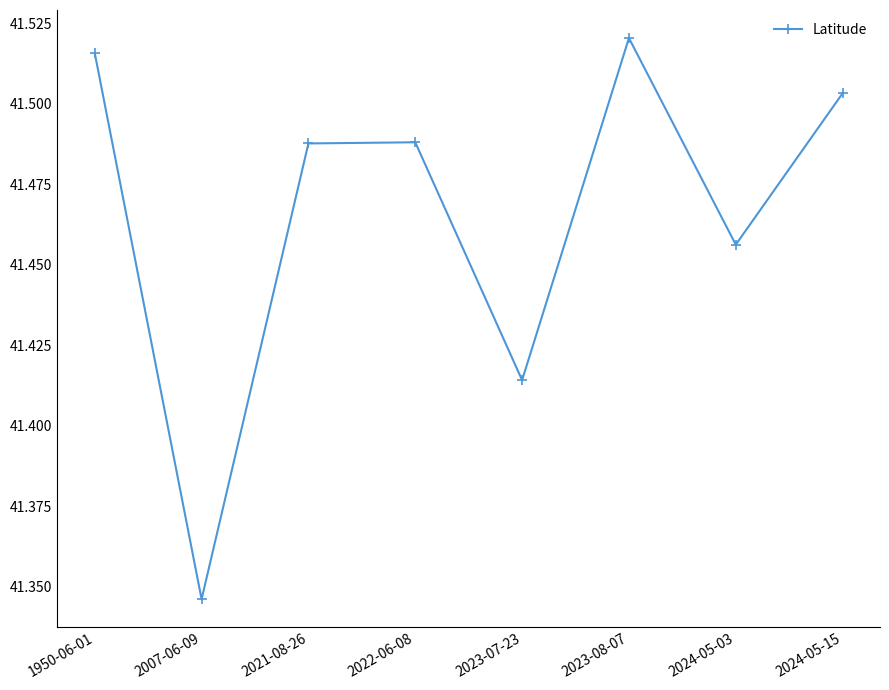

True or false: the data shows 67.7 at 2023-07-23.

False